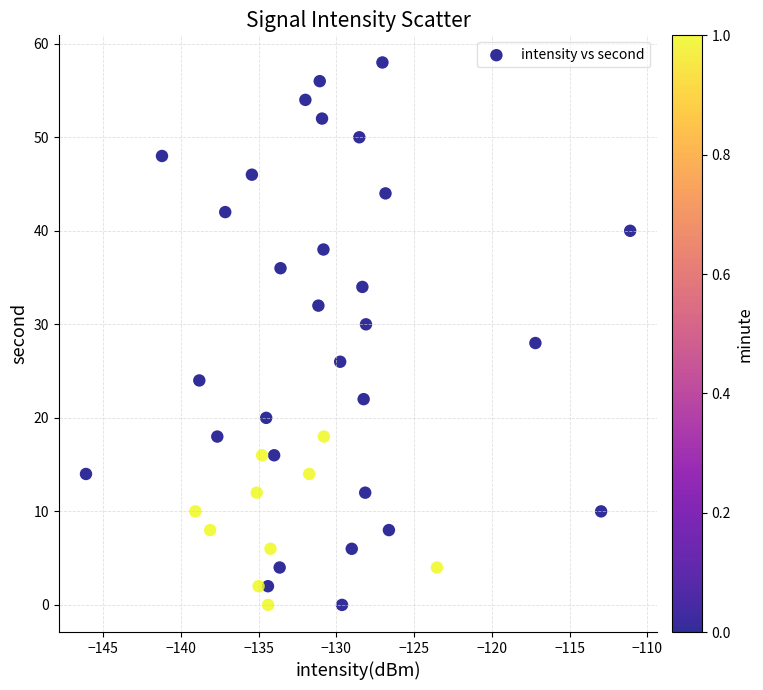

What is the range of Y values (max minus min)?

58